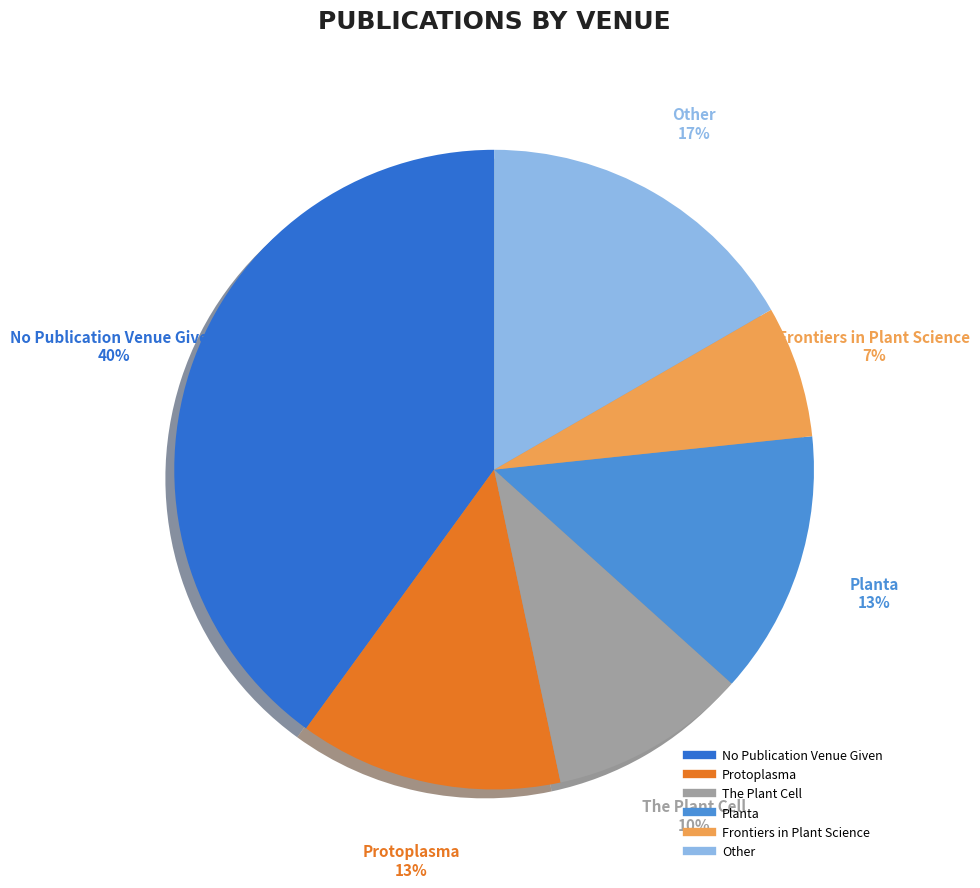

What is the largest slice in the pie chart?

No Publication Venue Given